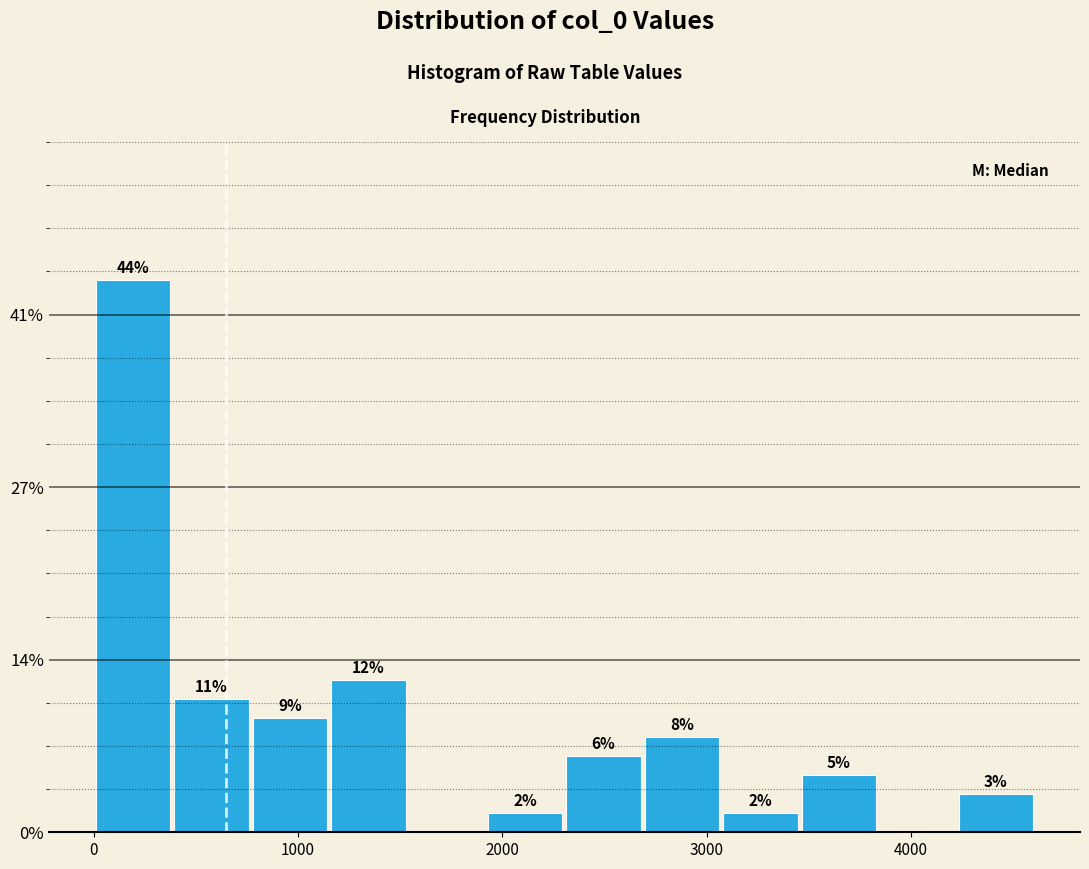

Read against the x-axis, roughly where is the centre of the tallest bar?

200